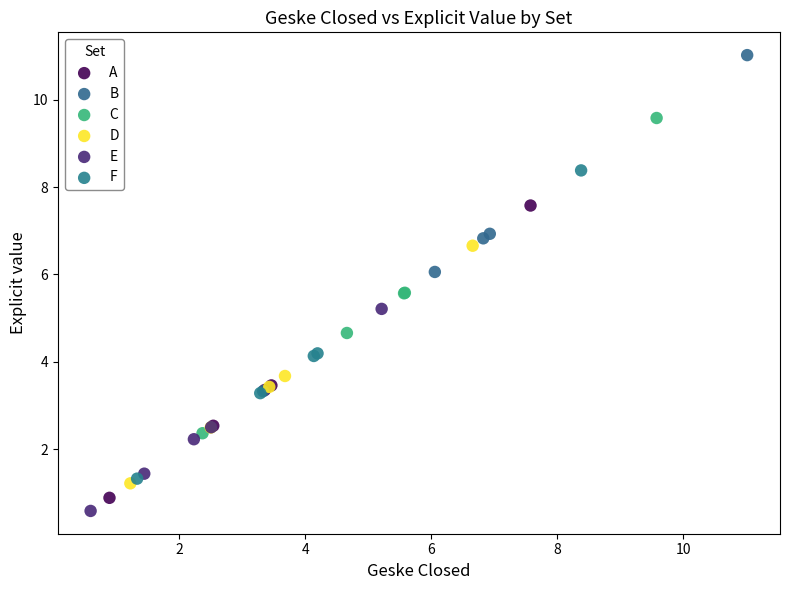

Which series reaches the maximum Y coordinate?

B